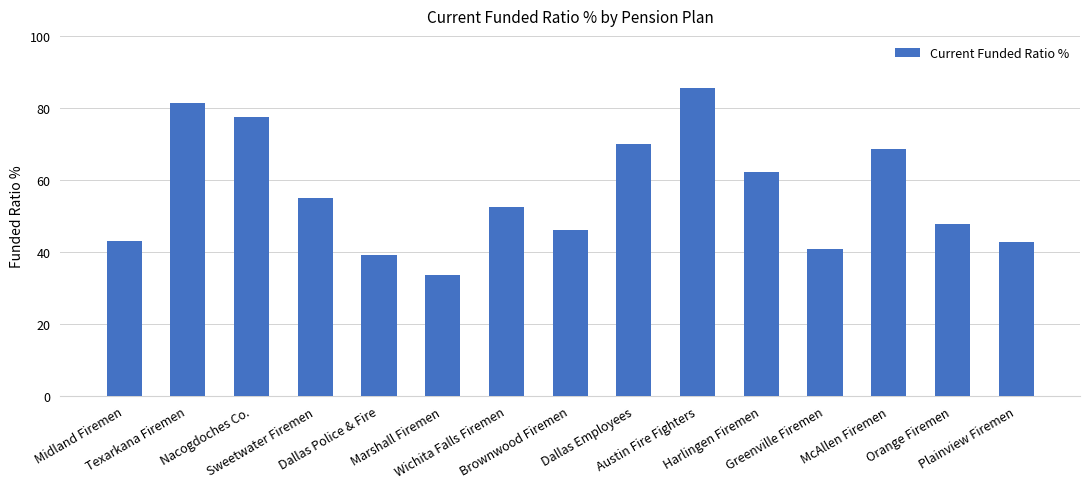

Count the number of categories in the chart.

15